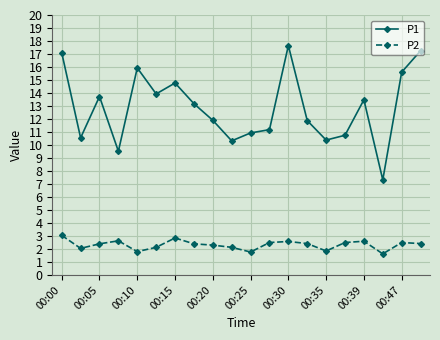

True or false: P2 and P1 intersect in this chart.

False